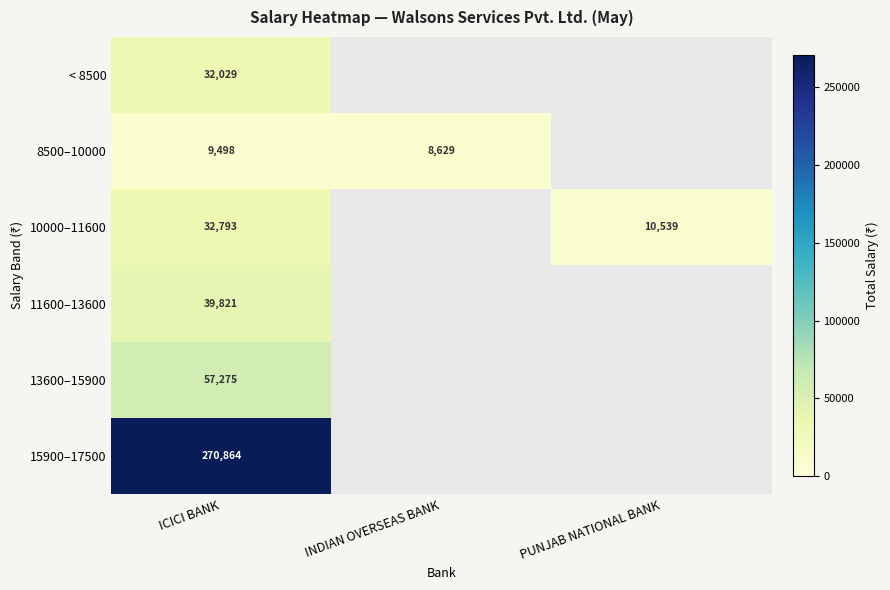

Is it true that 8500–10000 equals 13438 at INDIAN OVERSEAS BANK?

False